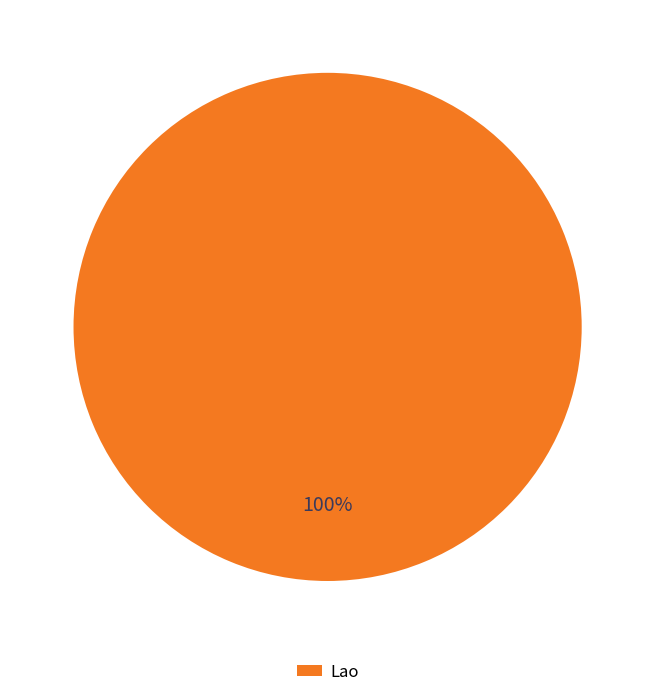

Is it true that Lao is 100% of the pie?

True